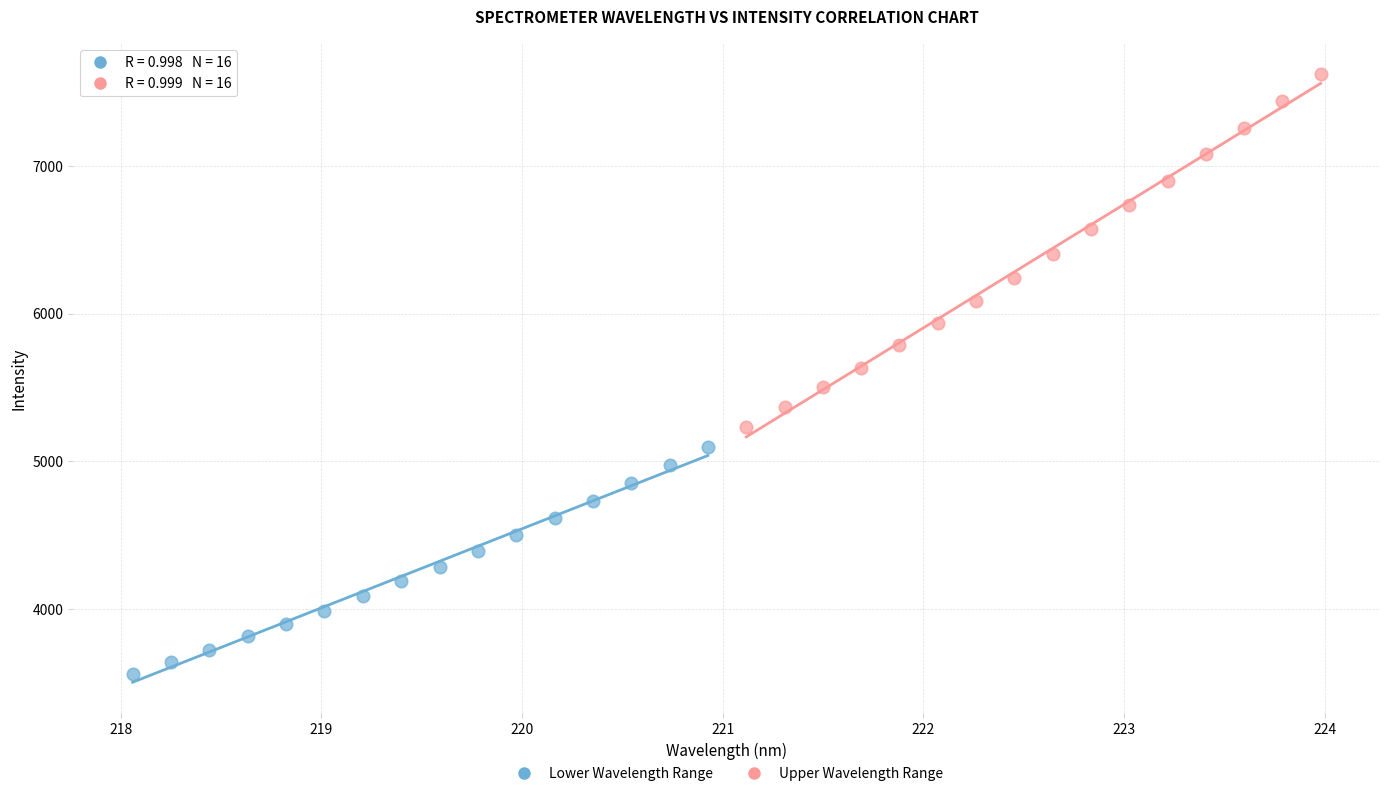

Which series has the widest spread of Y values?

Upper Wavelength Range